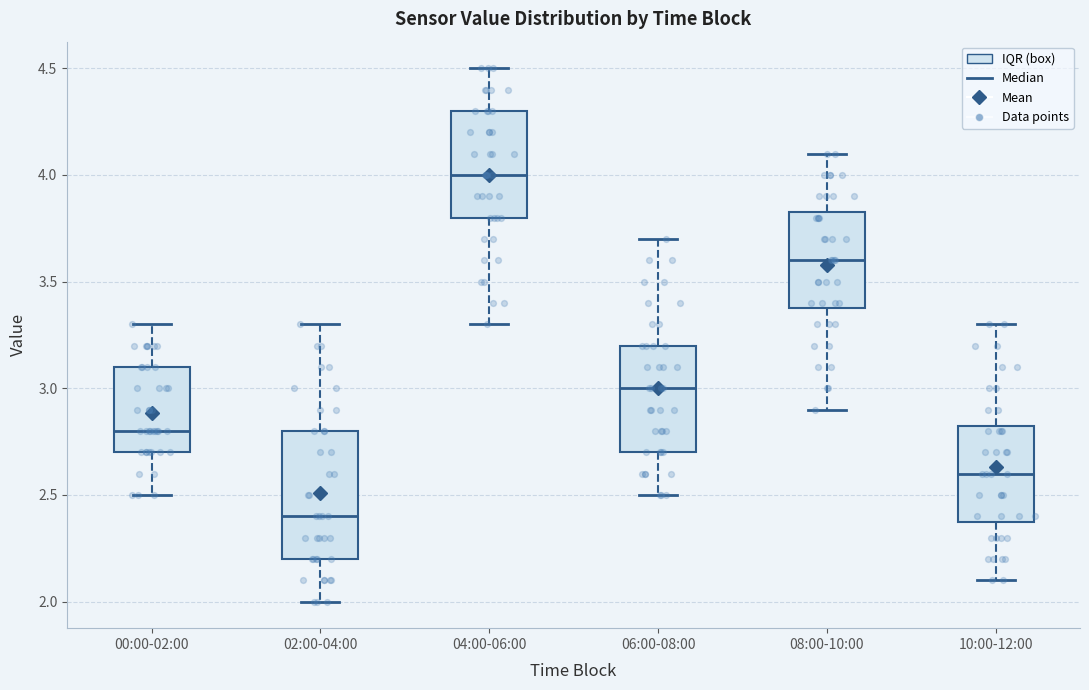

Reading left to right, read every box against the y-axis: the position of its median line, the range the box covers, and the ends of its whiskers. The values are not printed on the chart, so give them approximately, as read against the axis.

00:00-02:00: median 2.80, box 2.70 to 3.10, whiskers 2.50 to 3.30
02:00-04:00: median 2.40, box 2.20 to 2.80, whiskers 2.00 to 3.30
04:00-06:00: median 4.00, box 3.80 to 4.30, whiskers 3.30 to 4.50
06:00-08:00: median 3.00, box 2.70 to 3.20, whiskers 2.50 to 3.70
08:00-10:00: median 3.60, box 3.40 to 3.85, whiskers 2.90 to 4.10
10:00-12:00: median 2.60, box 2.40 to 2.85, whiskers 2.10 to 3.30